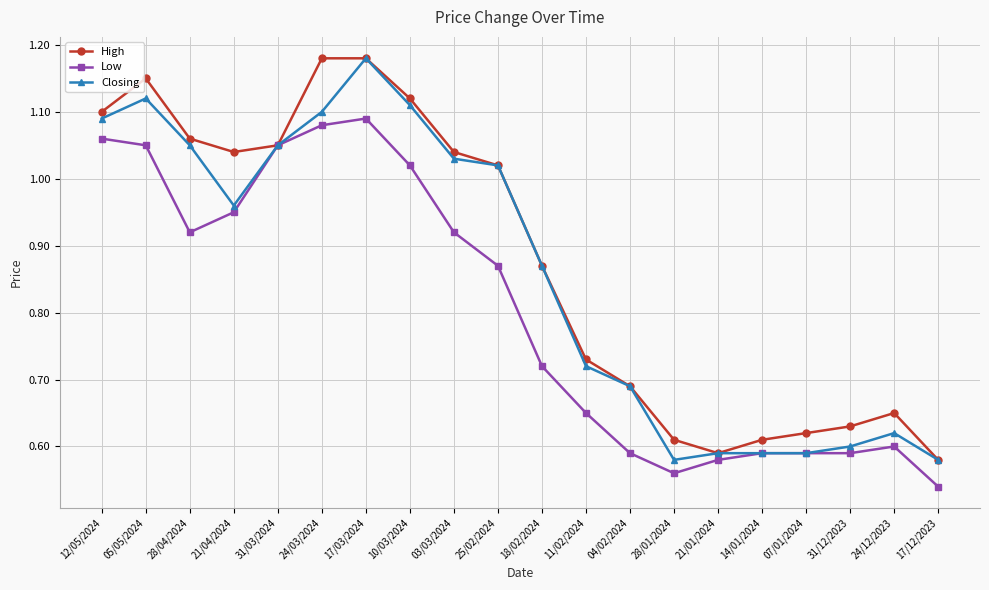

At which category does Low reach its first local peak?

17/03/2024